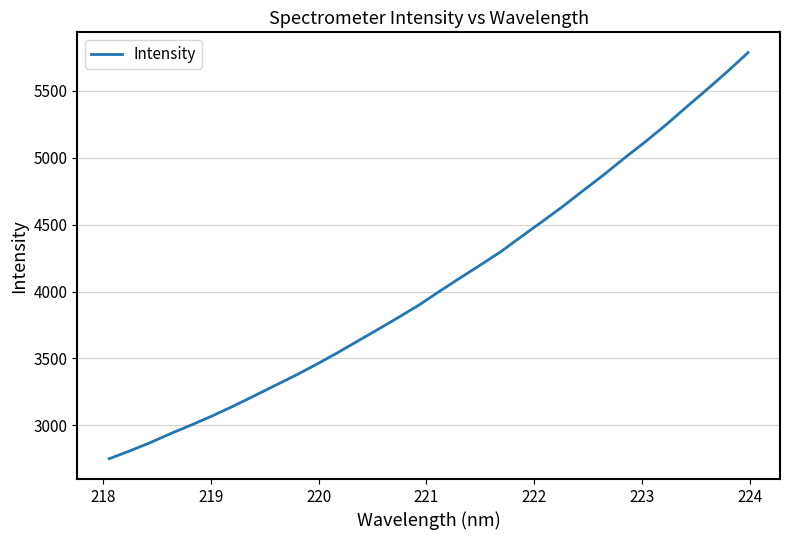

What is the smallest value displayed?

2749.7